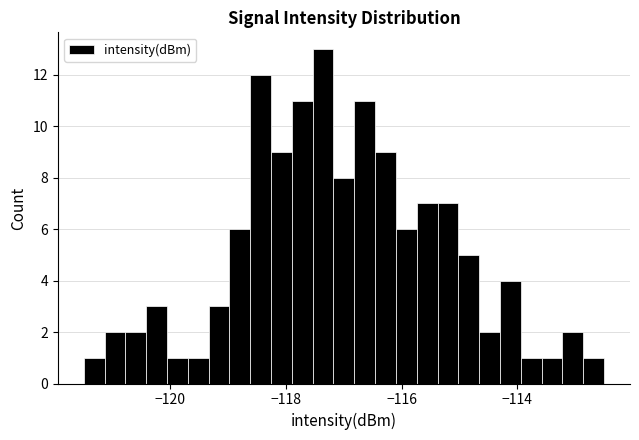

Around what value on the x-axis is the tallest bar? Give the approximate position of its centre, as read against the axis.

-117.4